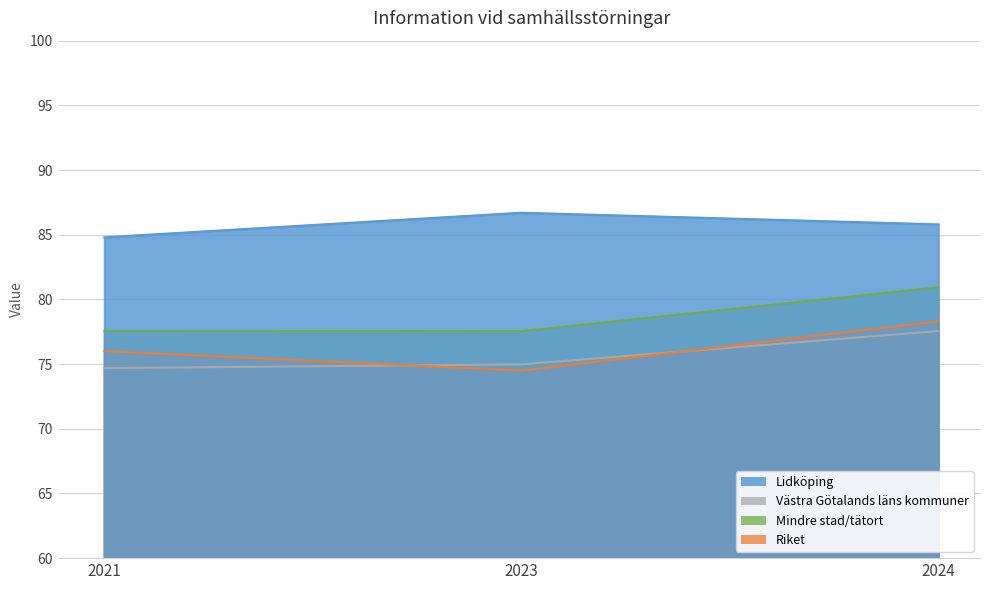

How many Mindre stad/tätort values are between 77 and 80?

2